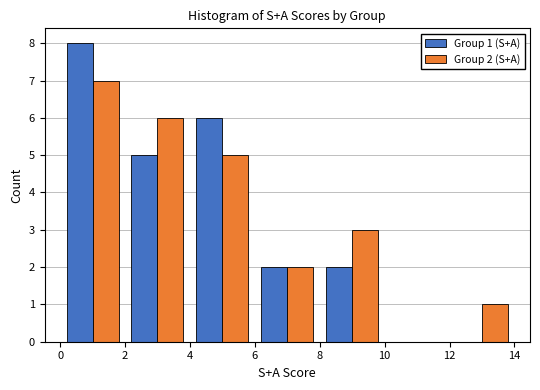

In the Group 1 (S+A) series, which range on the x-axis has the tallest bar?

0 to 2